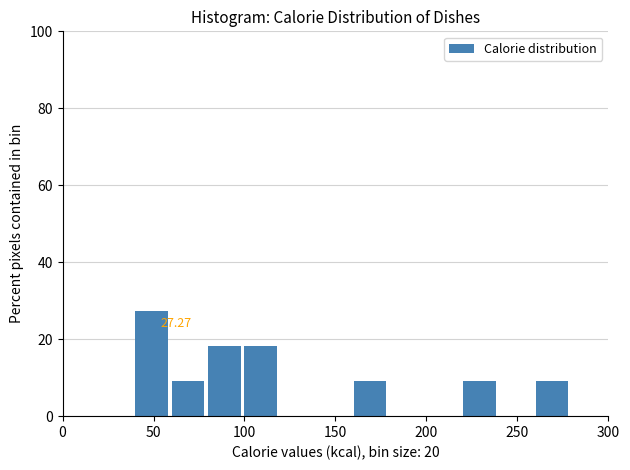

Over which range of the x-axis is the bar tallest?

40 to 60